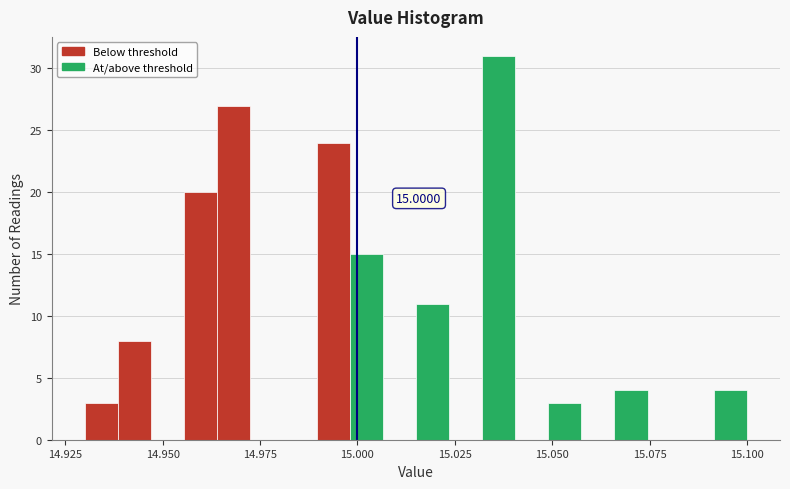

Around what value on the x-axis is the tallest bar? Give the approximate position of its centre, as read against the axis.

15.035